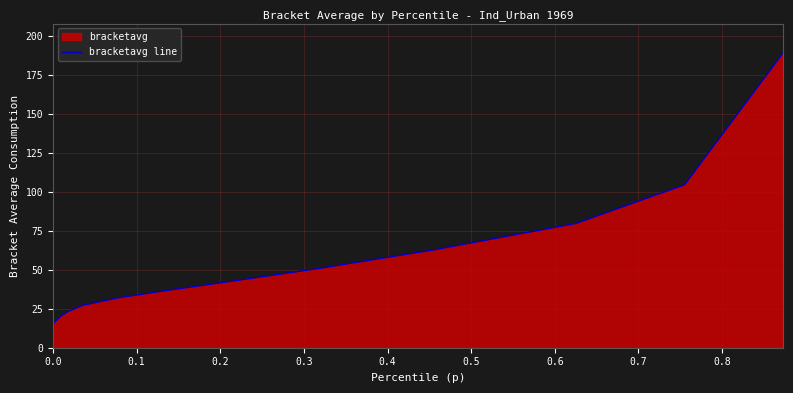

How many categories are shown in the chart?

13